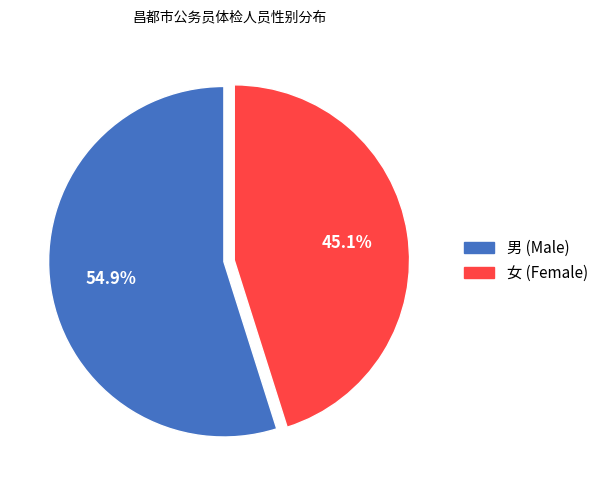

True or false: 女 accounts for 56% of the total.

False